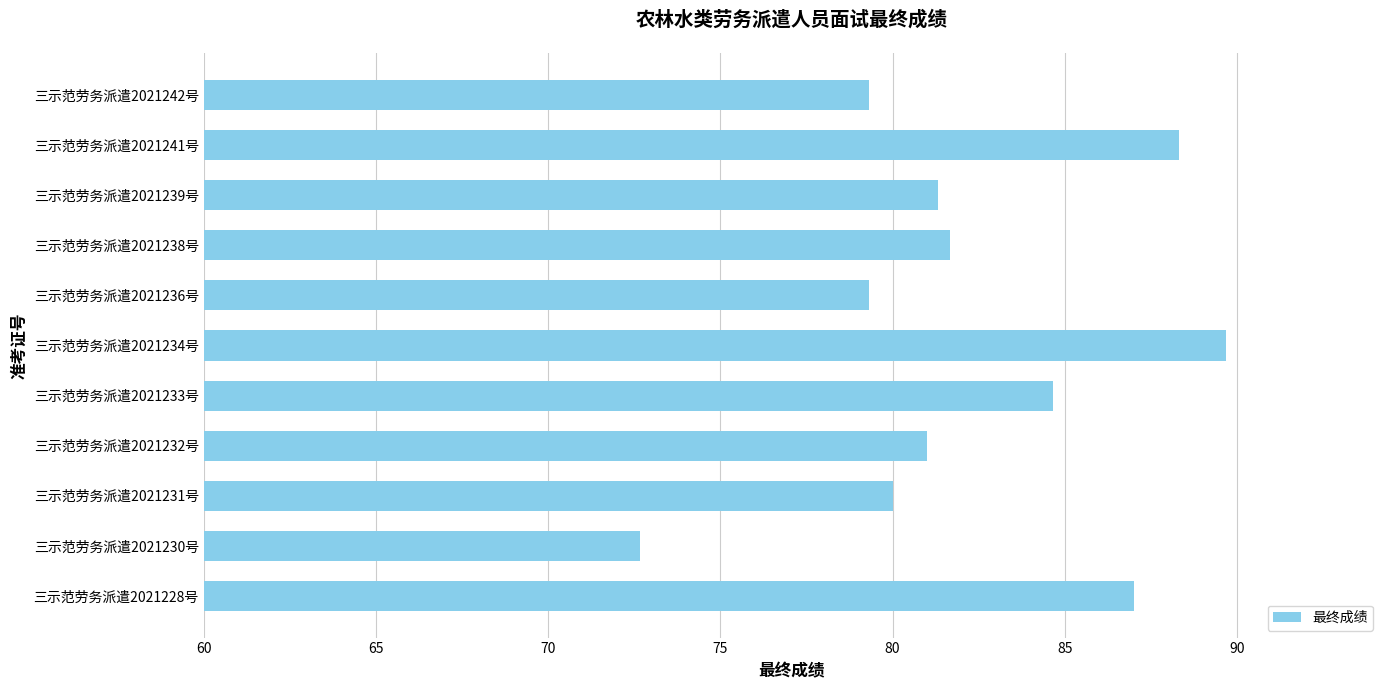

What is the sum of all values?

905.0